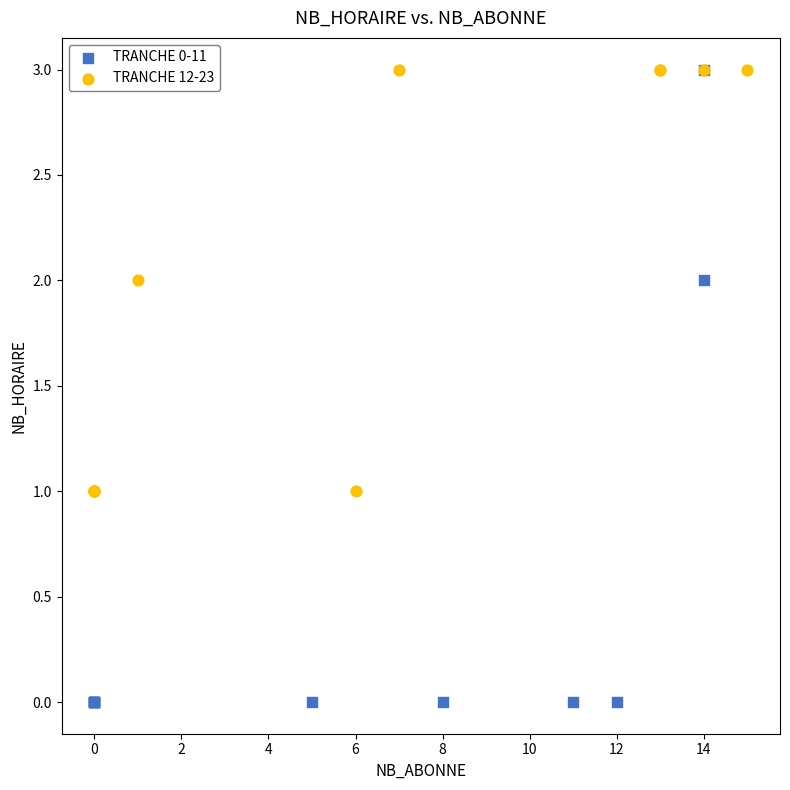

What are all the series names shown in the legend?

TRANCHE 0-11, TRANCHE 12-23